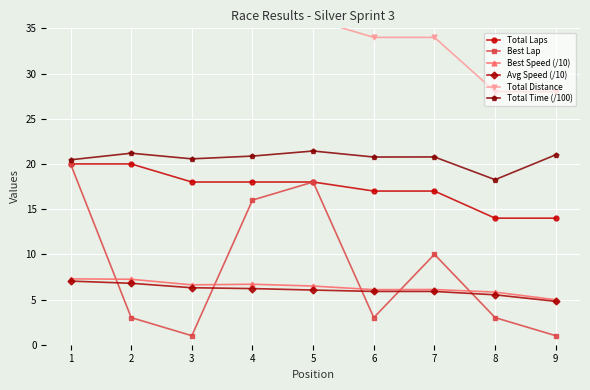

Is the value of Best Lap at 8 greater than the value of Best Speed (/10) at 3?

No